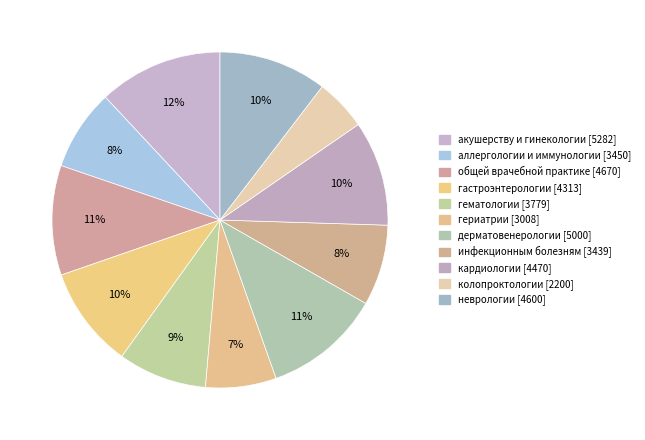

How many segments does this pie chart have?

11